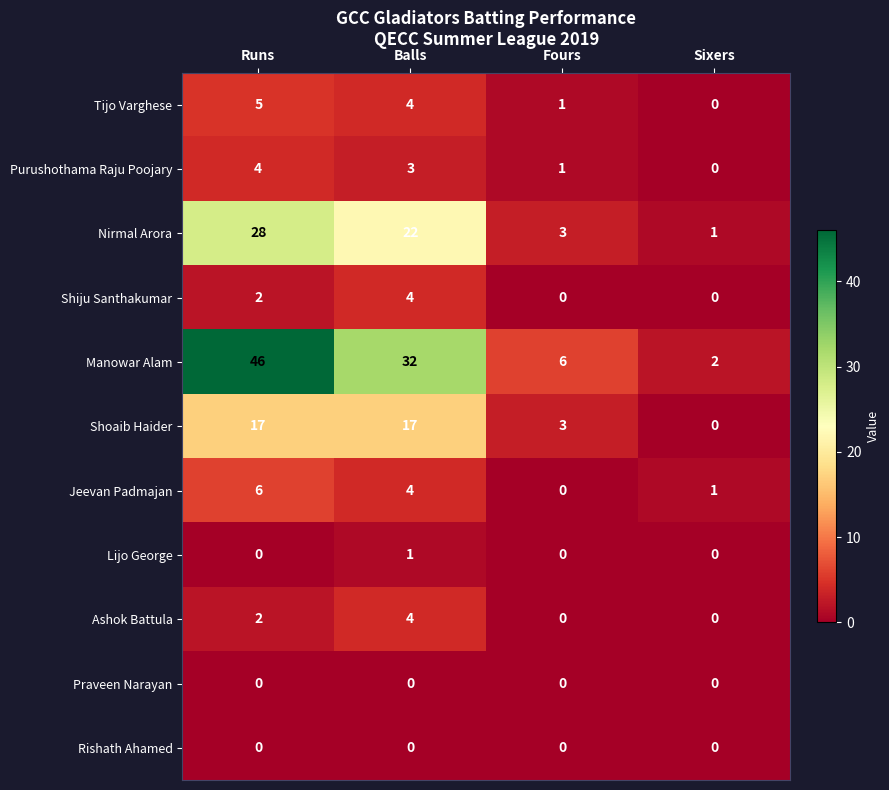

What is the total value across all series at Sixers?

4